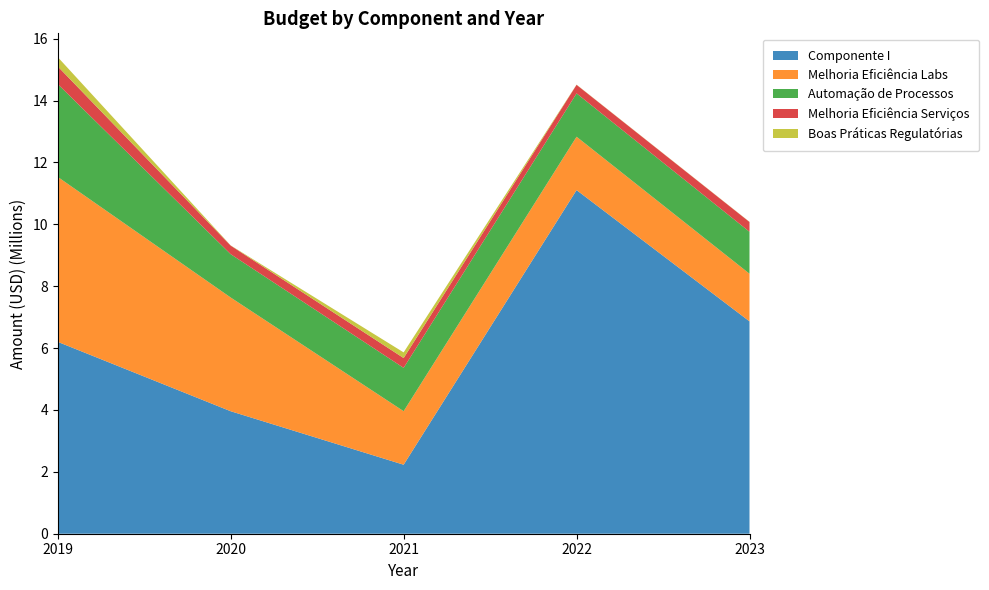

Reading left to right, list all the values displayed in this chart.

Componente I: 6200500	3958400	2229900	11105000	6862800
Melhoria Eficiência Labs: 5330000	3675000	1730000	1725000	1540000
Automação de Processos: 3000000	1400000	1400000	1400000	1355000
Melhoria Eficiência Serviços: 571000	277400	317400	277400	316800
Boas Práticas Regulatórias: 299500	6000	182500	6000	6000